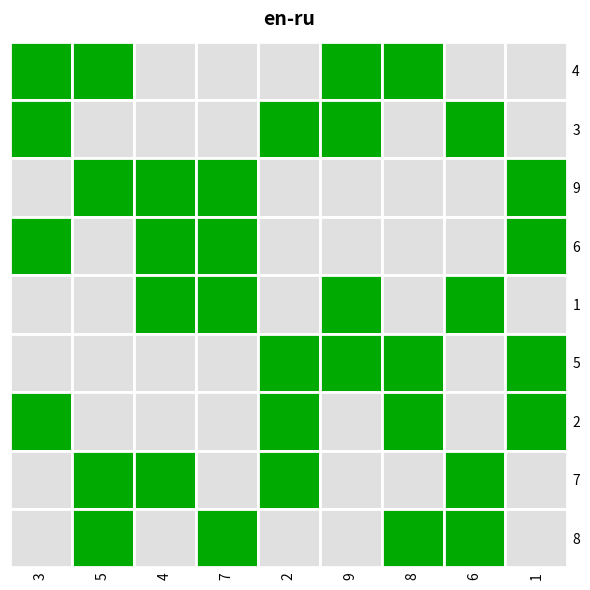

Reading right to left, list all the values displayed in this chart.

3: 8=5	7=1	6=8	5=3	4=4	3=6	2=2	1=7	0=9
5: 8=8	7=7	6=1	5=4	4=3	3=5	2=9	1=2	0=6
4: 8=4	7=9	6=5	5=2	4=6	3=7	2=8	1=3	0=1
7: 8=6	7=3	6=2	5=1	4=9	3=8	2=7	1=4	0=5
2: 8=1	7=8	6=9	5=7	4=5	3=4	2=3	1=6	0=2
9: 8=3	7=2	6=4	5=6	4=8	3=1	2=5	1=9	0=7
8: 8=7	7=5	6=6	5=9	4=2	3=3	2=4	1=1	0=8
6: 8=9	7=6	6=3	5=5	4=7	3=2	2=1	1=8	0=4
1: 8=2	7=4	6=7	5=8	4=1	3=9	2=6	1=5	0=3